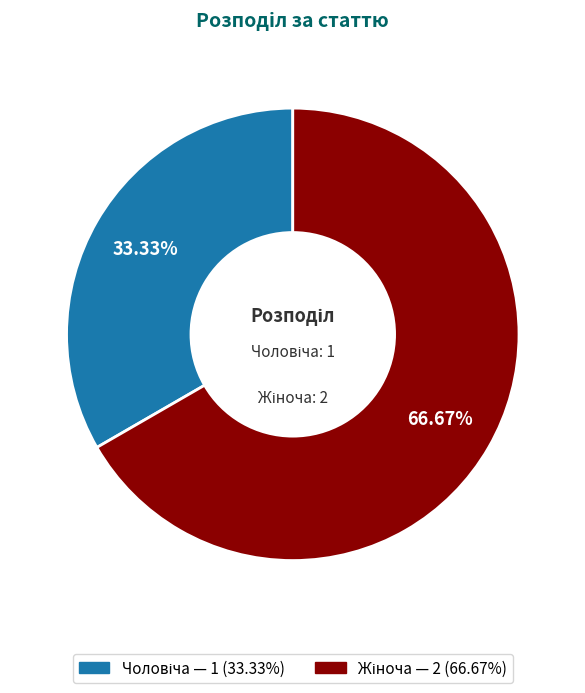

Does any single category account for the majority?

Yes